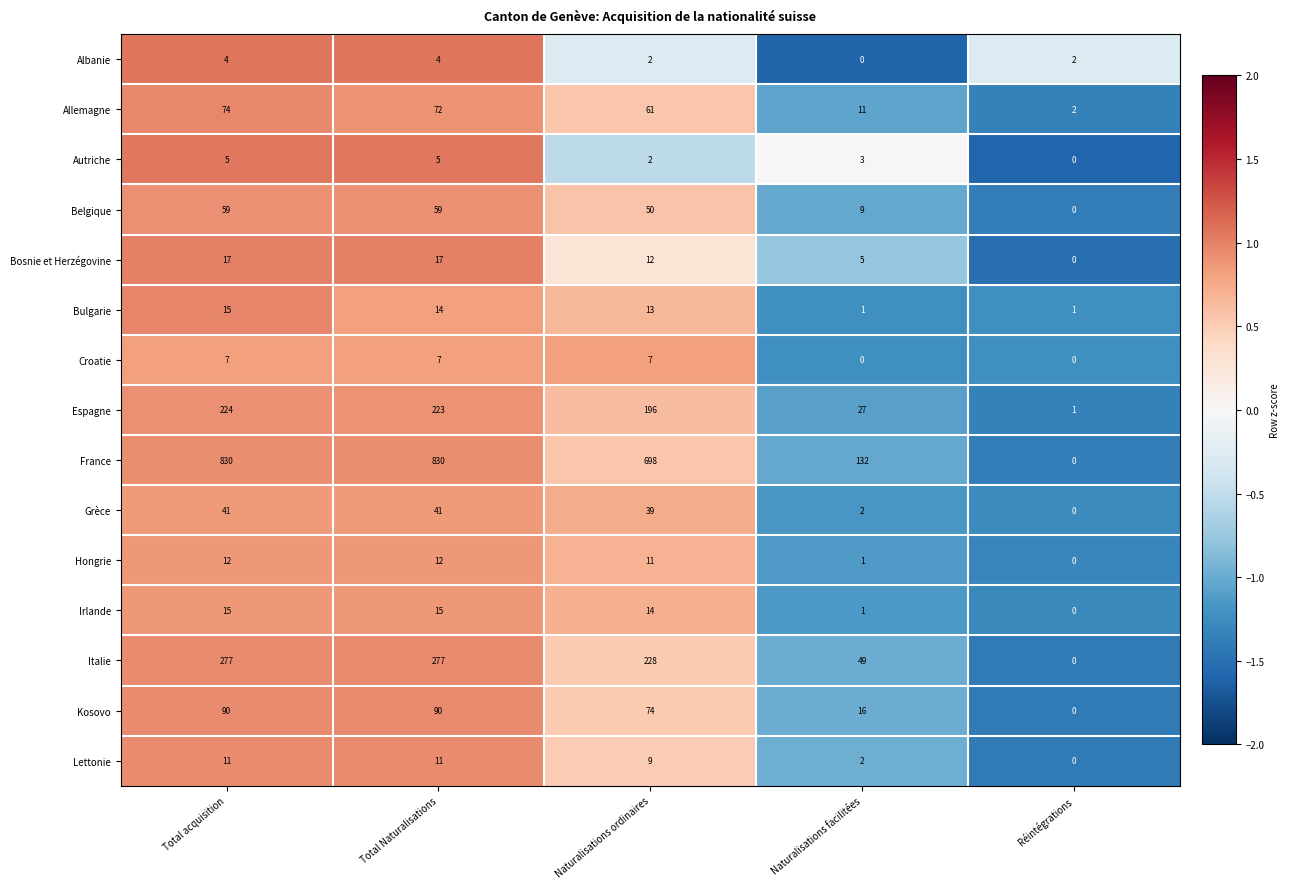

What is the average value of the Kosovo series?

54